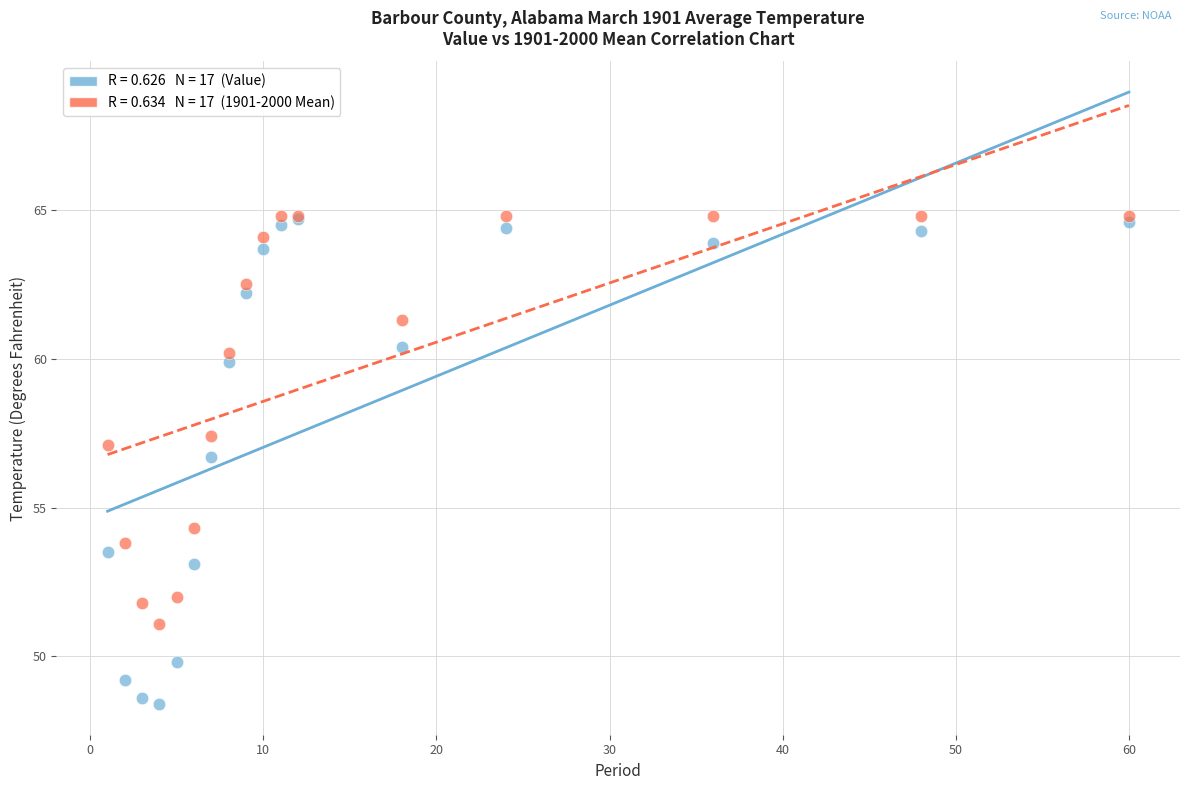

Across all series, what Y value is closest to 56?

56.7